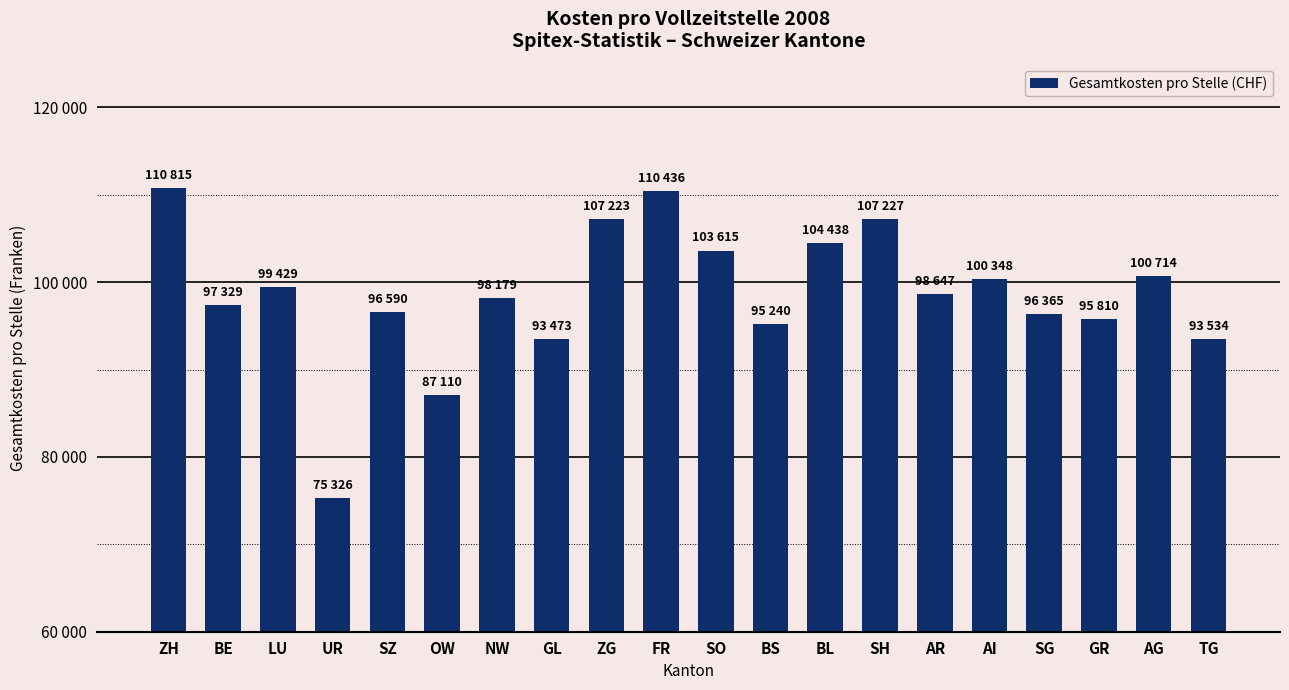

Reading left to right, list all the values displayed in this chart.

ZH=110815	BE=97329	LU=99429	UR=75326	SZ=96590	OW=87110	NW=98179	GL=93473	ZG=107223	FR=110436	SO=103615	BS=95240	BL=104438	SH=107227	AR=98647	AI=100348	SG=96365	GR=95810	AG=100714	TG=93534